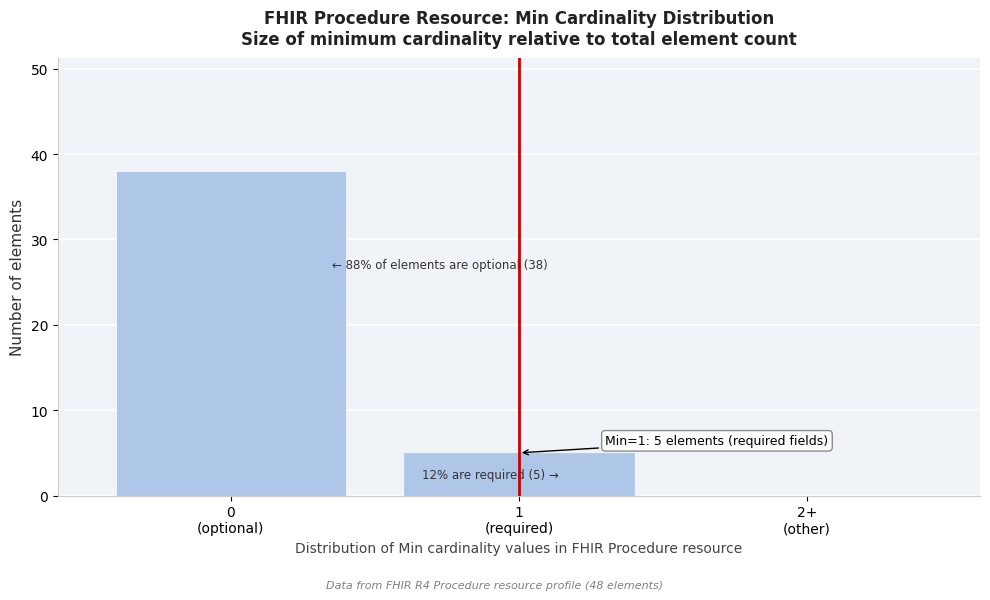

What is the maximum value shown in the chart?

38